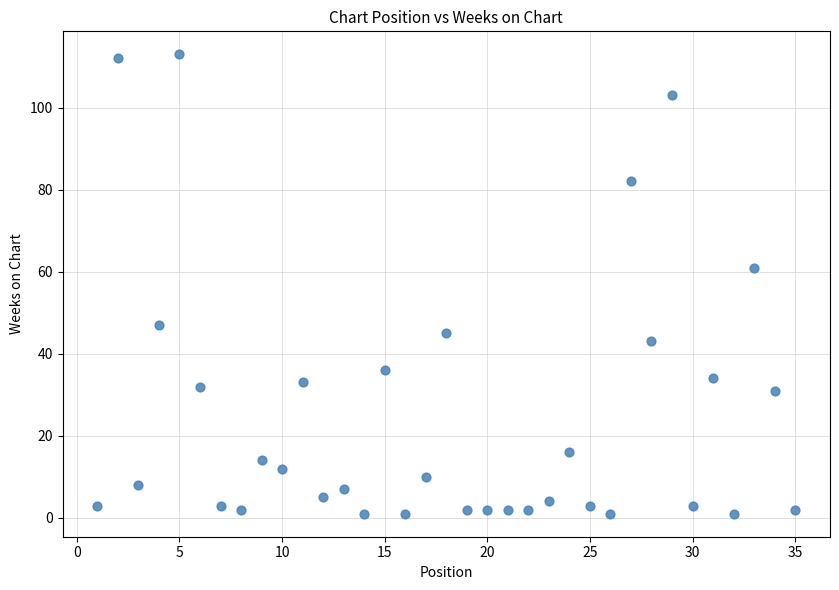

What Y value in the scatter plot is closest to 57?

61